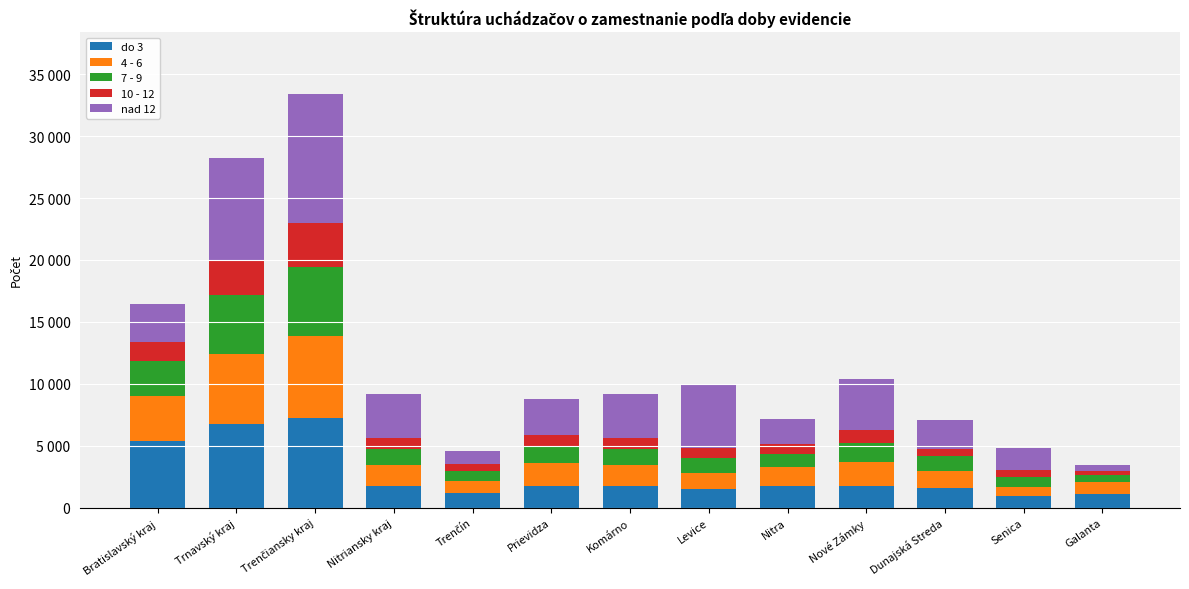

What is the label of the 3rd bar from the left?

Trenčiansky kraj